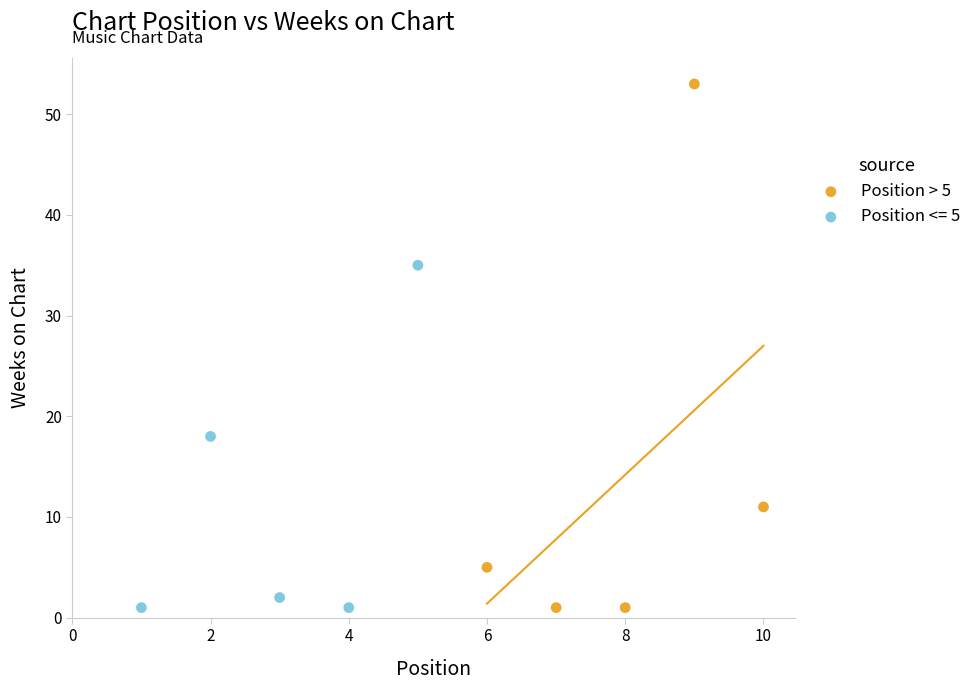

Which series has the widest spread of Y values?

Position > 5